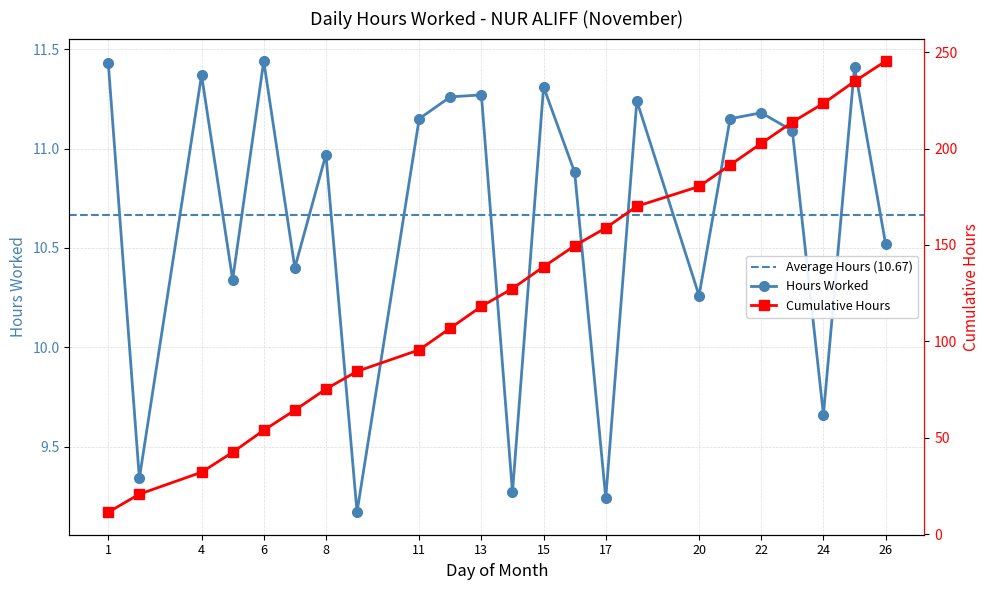

What is the greatest value displayed?

11.4